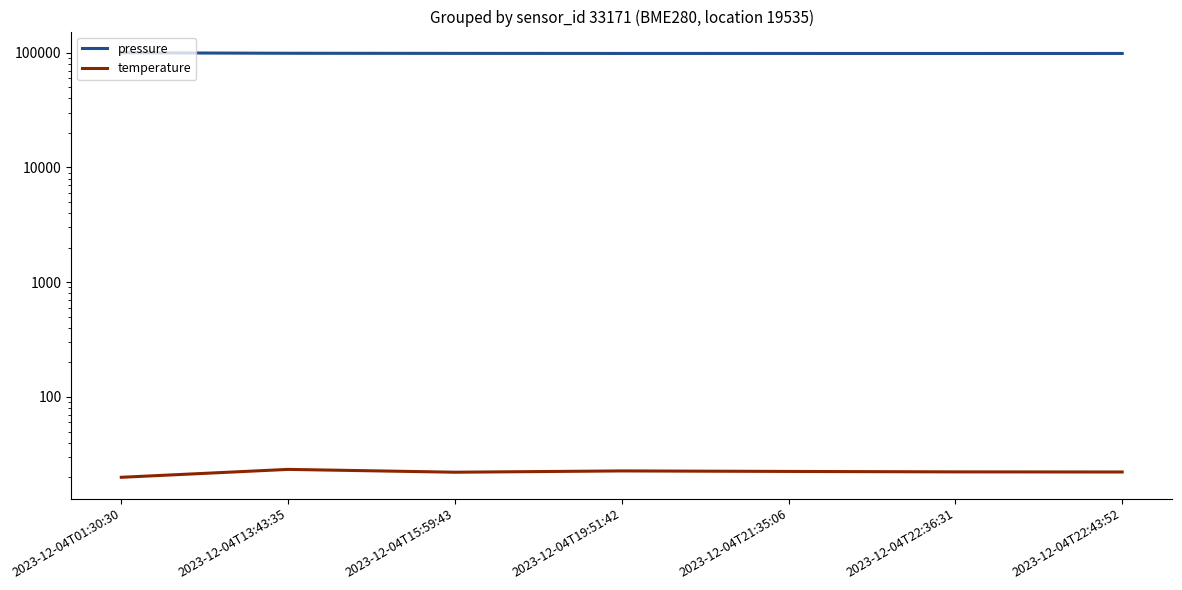

Does the chart have visible grid lines?

No